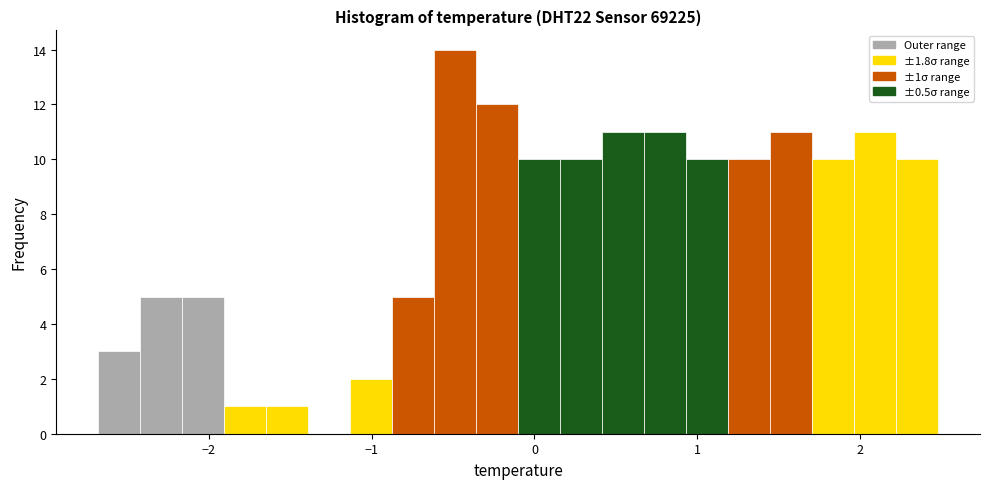

Around what value on the x-axis is the tallest bar? Give the approximate position of its centre, as read against the axis.

-0.5